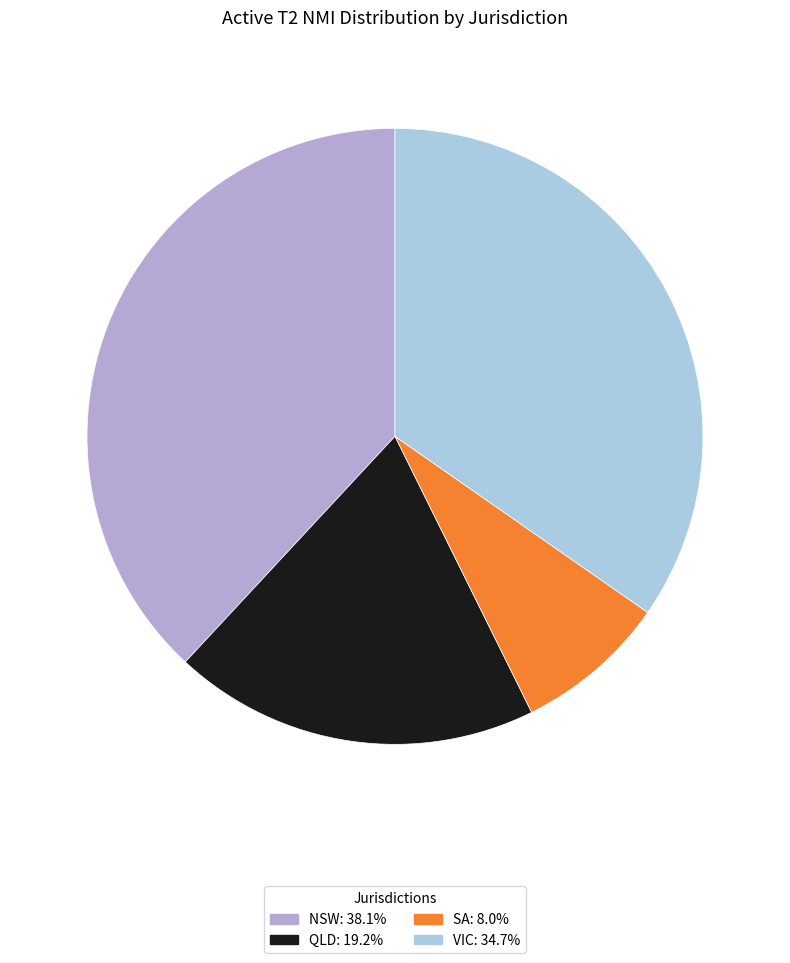

Does QLD represent more than half of the total?

No